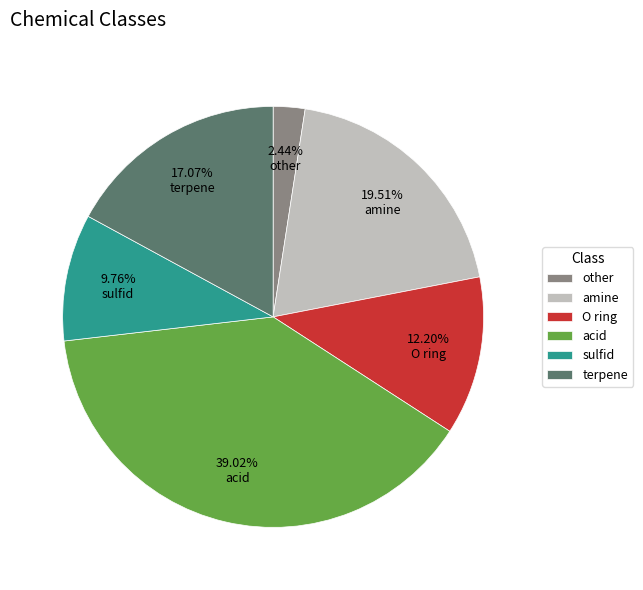

Which has a higher value, other or terpene?

terpene